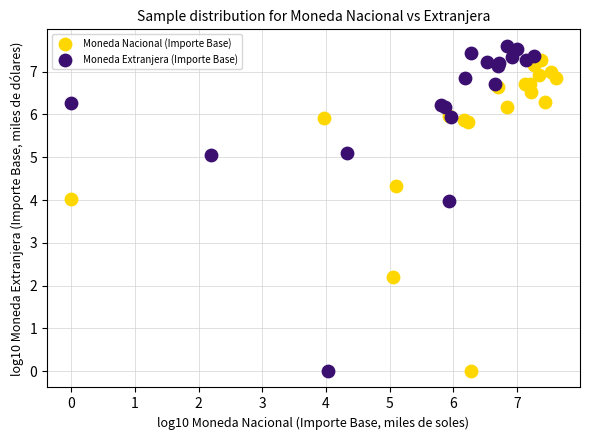

Which series reaches the maximum Y coordinate?

Moneda Extranjera (Importe Base)